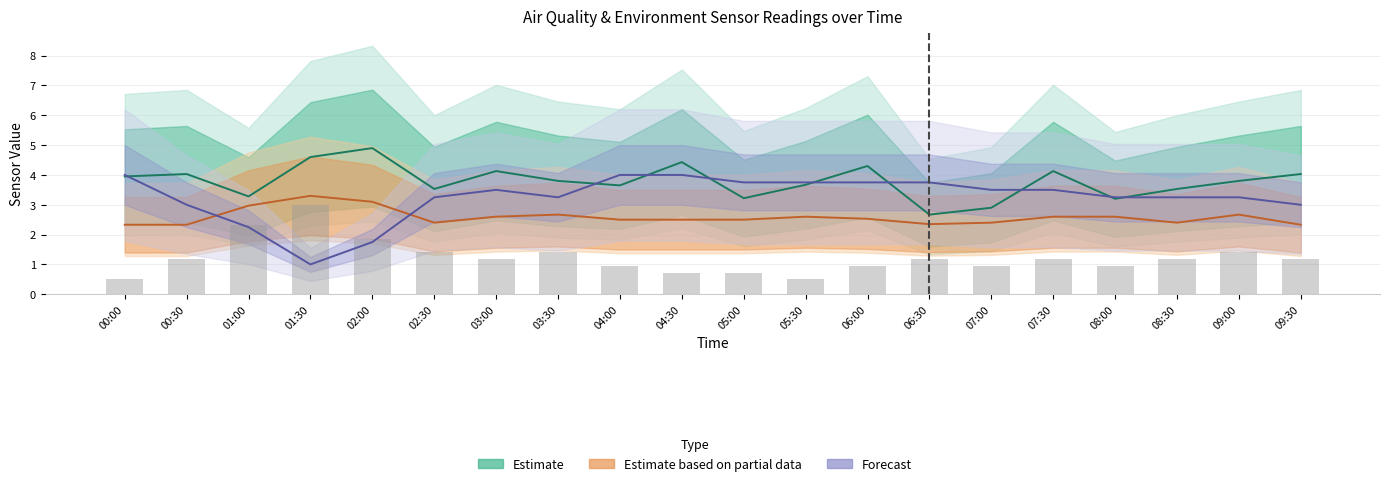

Are the bars horizontal?

No